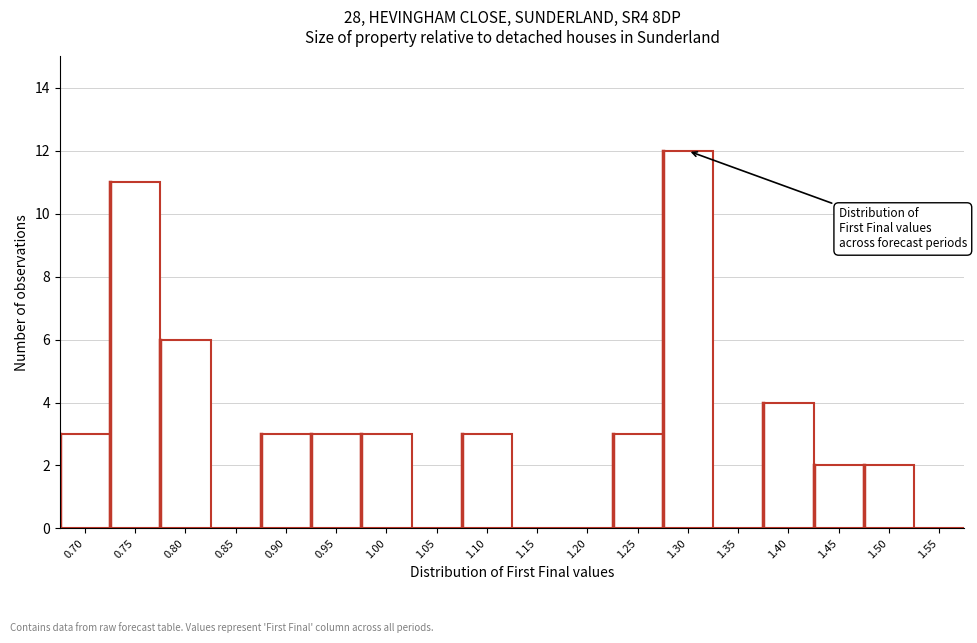

Reading right to left, transcribe all the data shown in this chart.

1.55=0	1.50=2	1.45=2	1.40=4	1.35=0	1.30=12	1.25=3	1.20=0	1.15=0	1.10=3	1.05=0	1.00=3	0.95=3	0.90=3	0.85=0	0.80=6	0.75=11	0.70=3